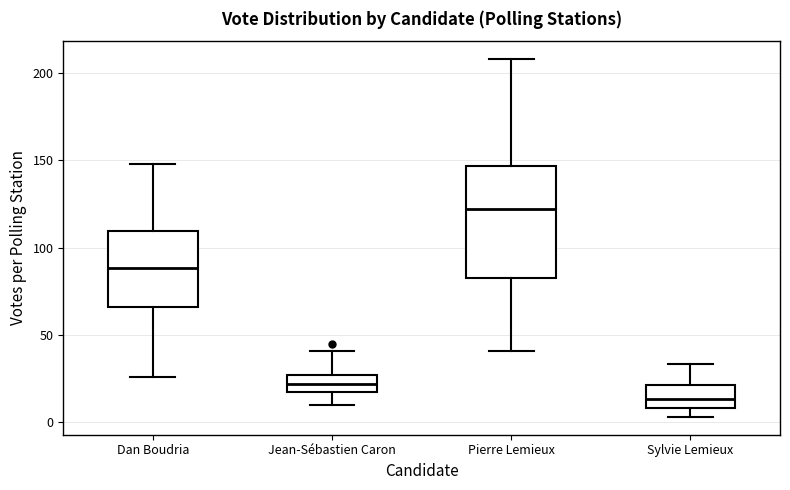

Which box is the tallest, from its lower edge to its upper edge?

Pierre Lemieux